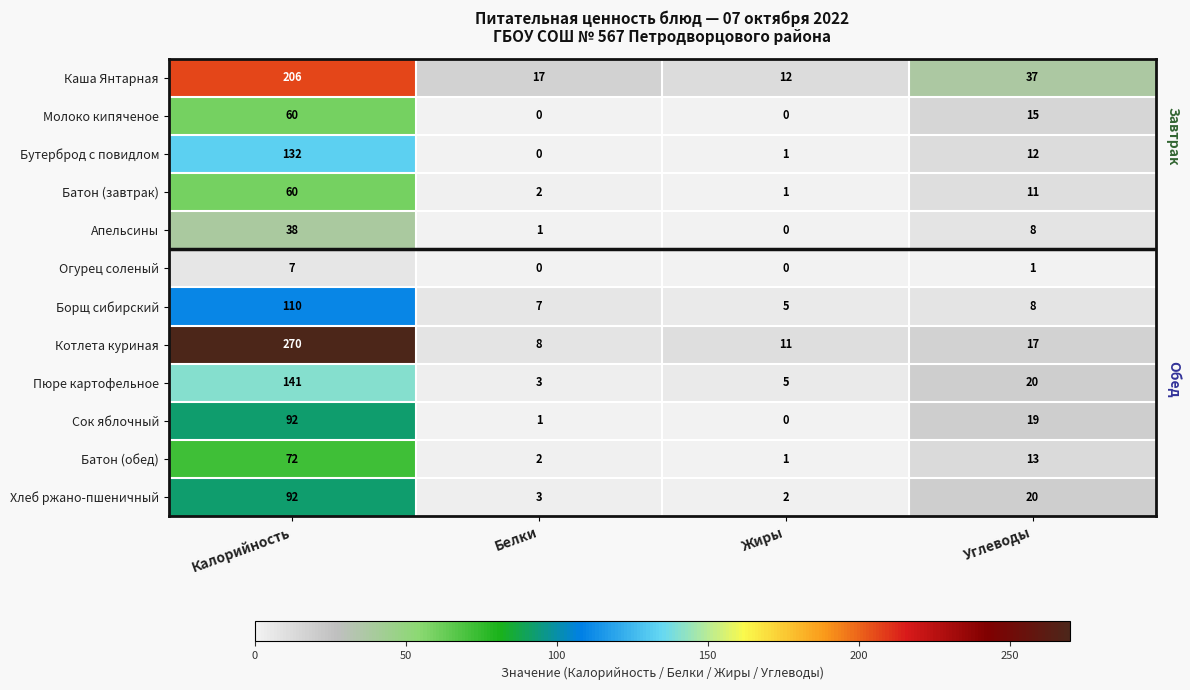

What is the sum of all Апельсины values?

47